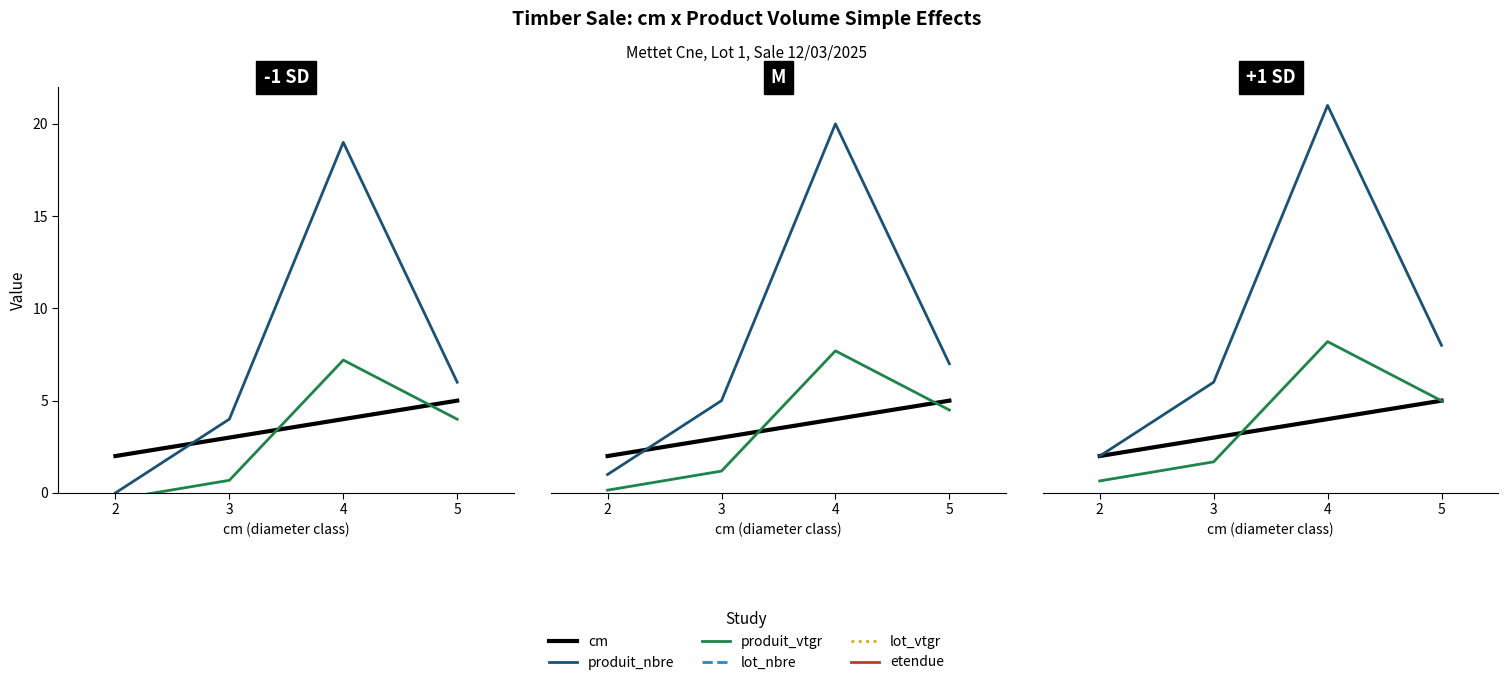

How many data points in produit_nbre are less than 8?

2